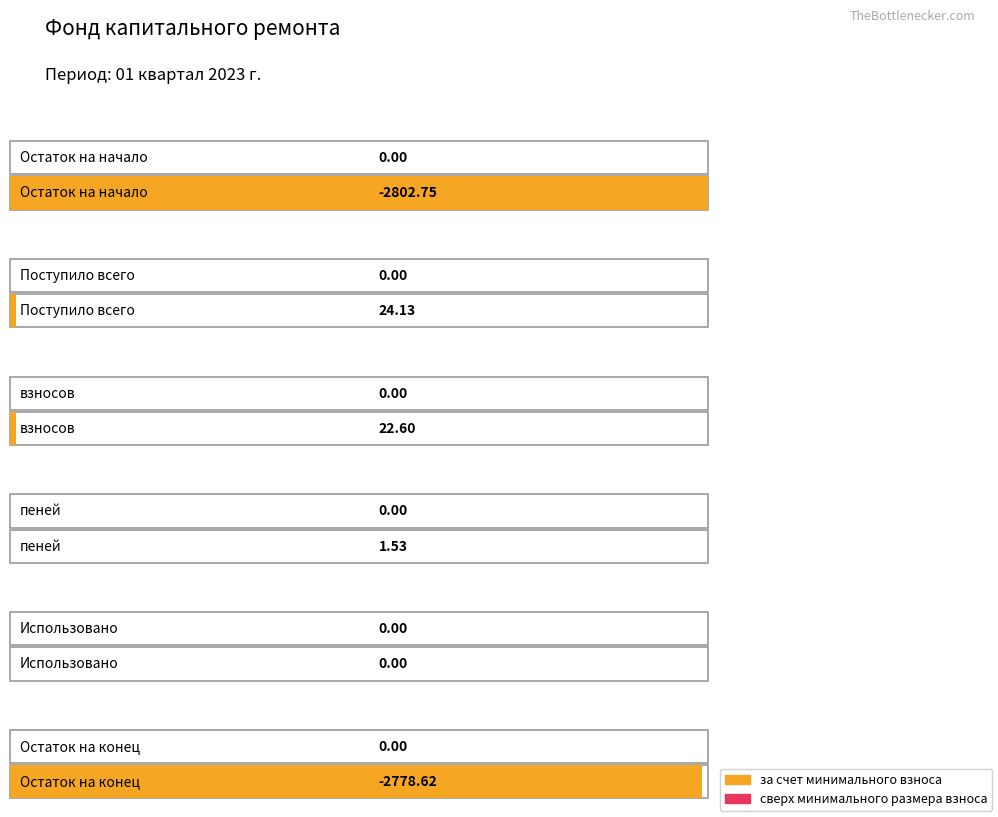

What is the label of the 1st bar from the left?

Остаток на начало